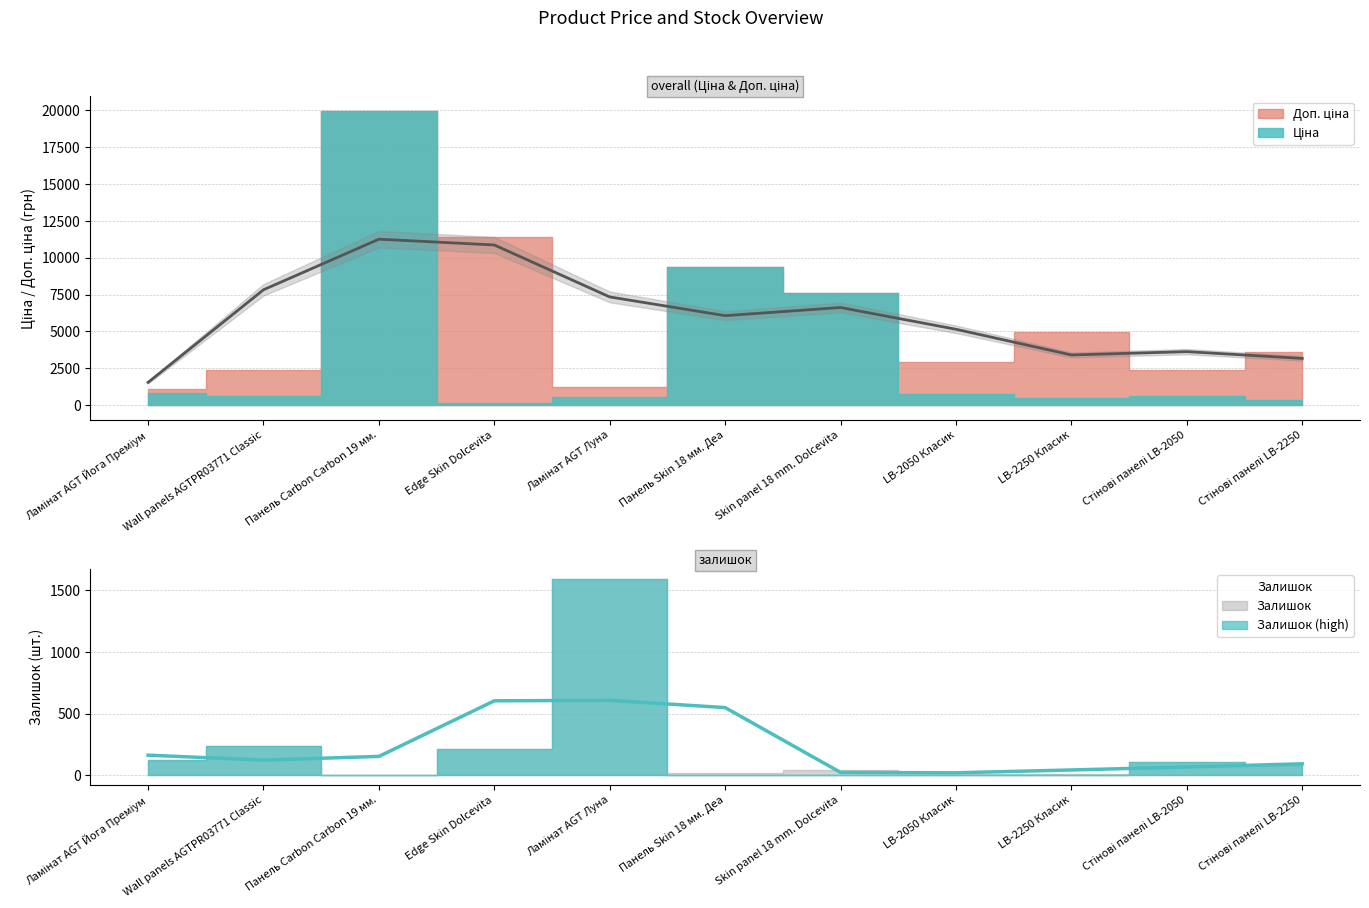

Between LB-2050 Класик and LB-2250 Класик, which series saw the biggest shift?

Доп. ціна